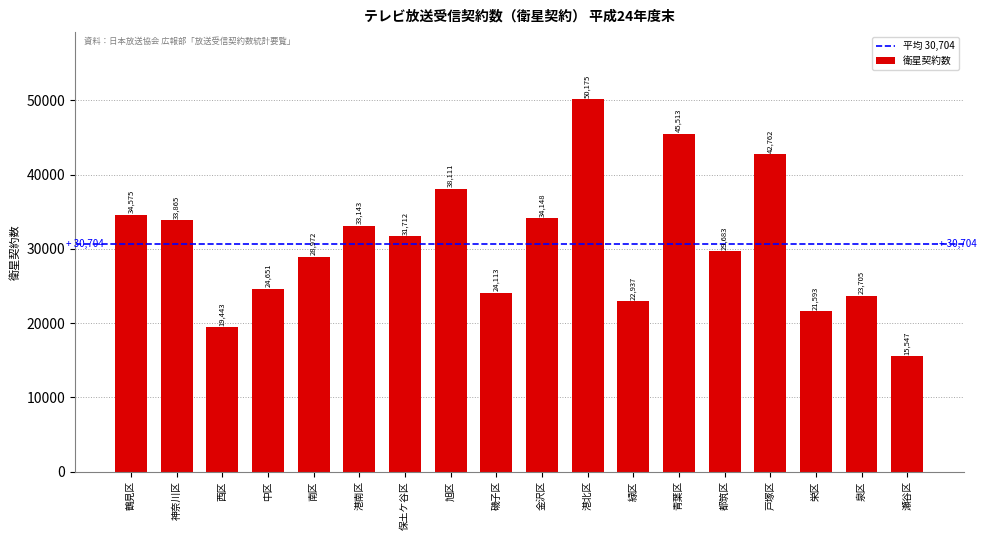

Rank the categories by value from lowest to highest.

瀬谷区, 西区, 栄区, 緑区, 泉区, 磯子区, 中区, 南区, 都筑区, 保土ケ谷区, 港南区, 神奈川区, 金沢区, 鶴見区, 旭区, 戸塚区, 青葉区, 港北区